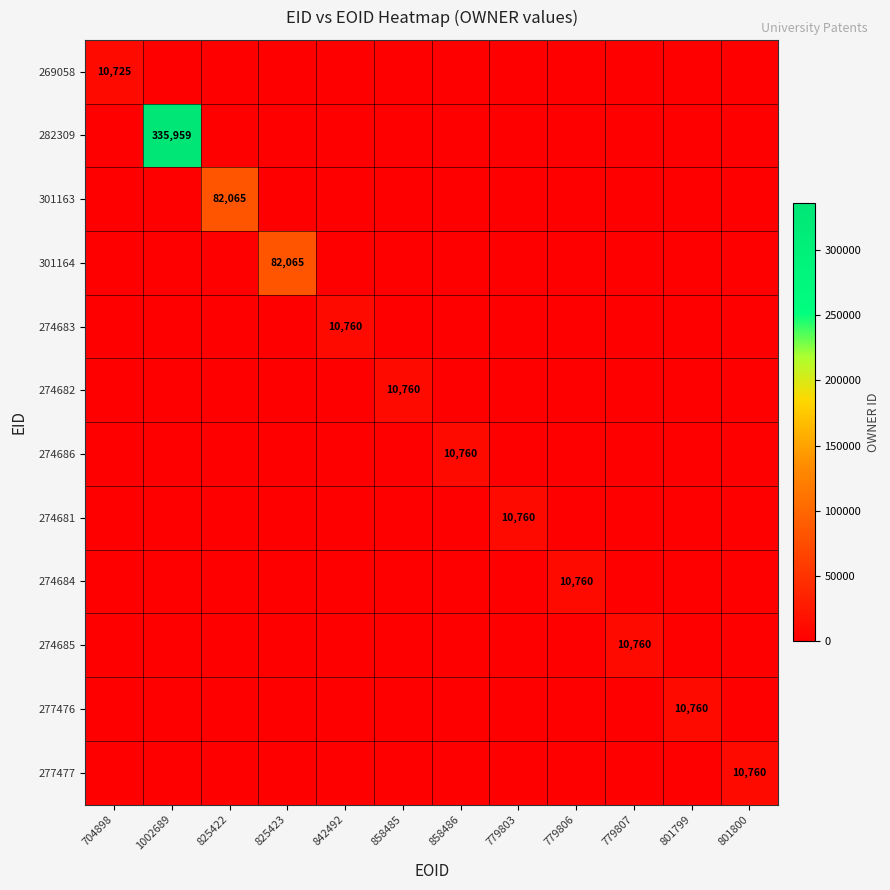

What is the maximum value shown in the chart?

335959